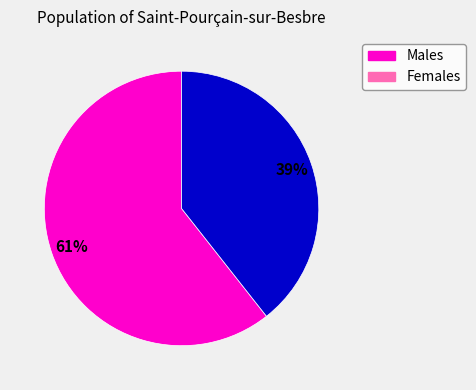

Is there any slice that represents more than half of the pie?

Yes